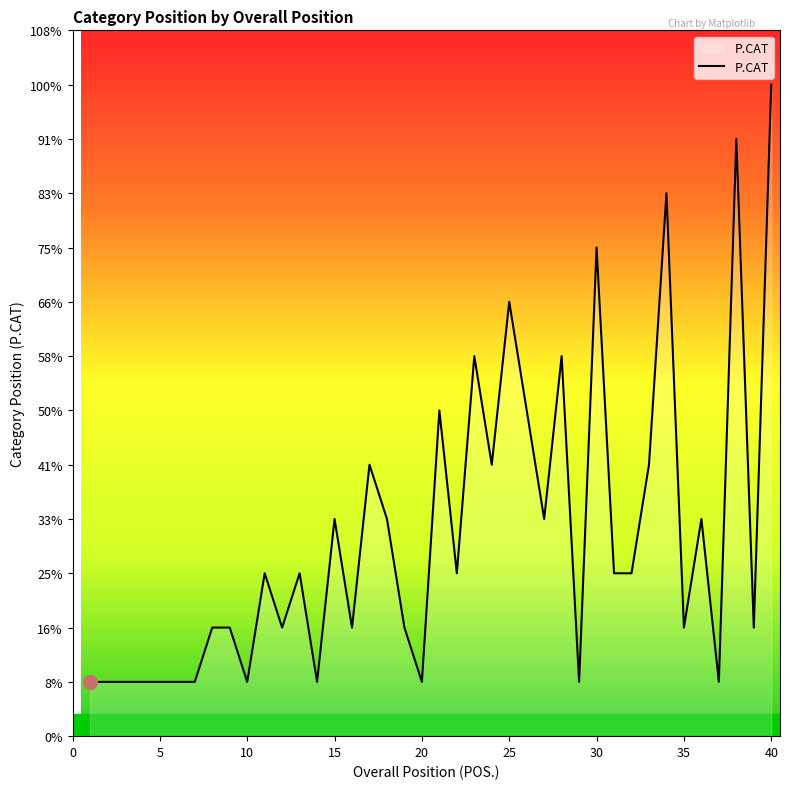

Does the chart display data point markers on the line(s)?

No